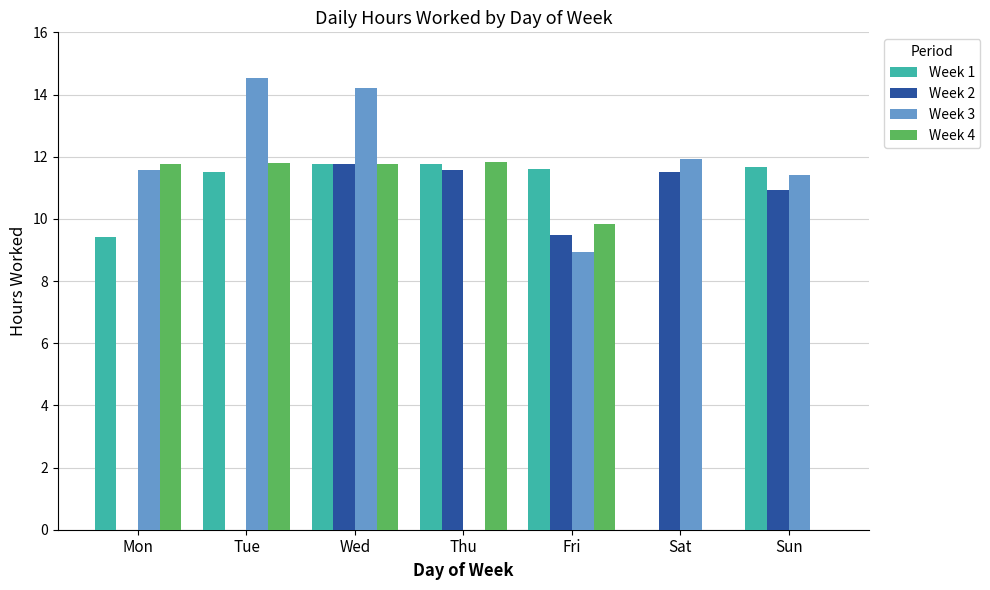

Which series has the largest total across all categories?

Week 3